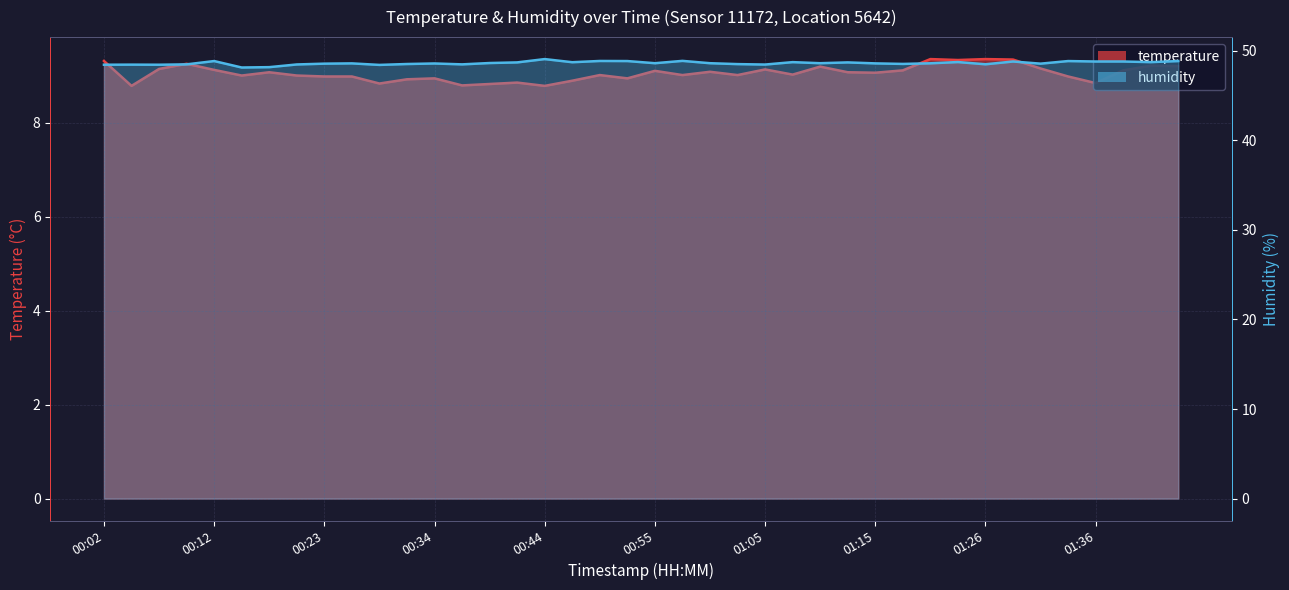

True or false: temperature and humidity cross at least once.

False